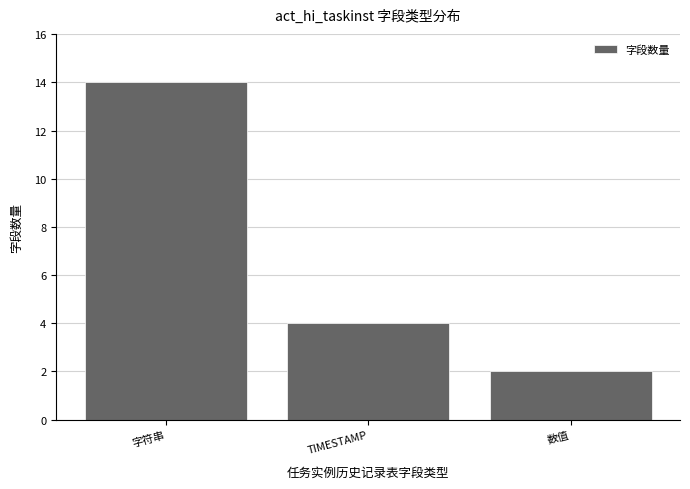

What is the label of the 1st bar from the right?

数值